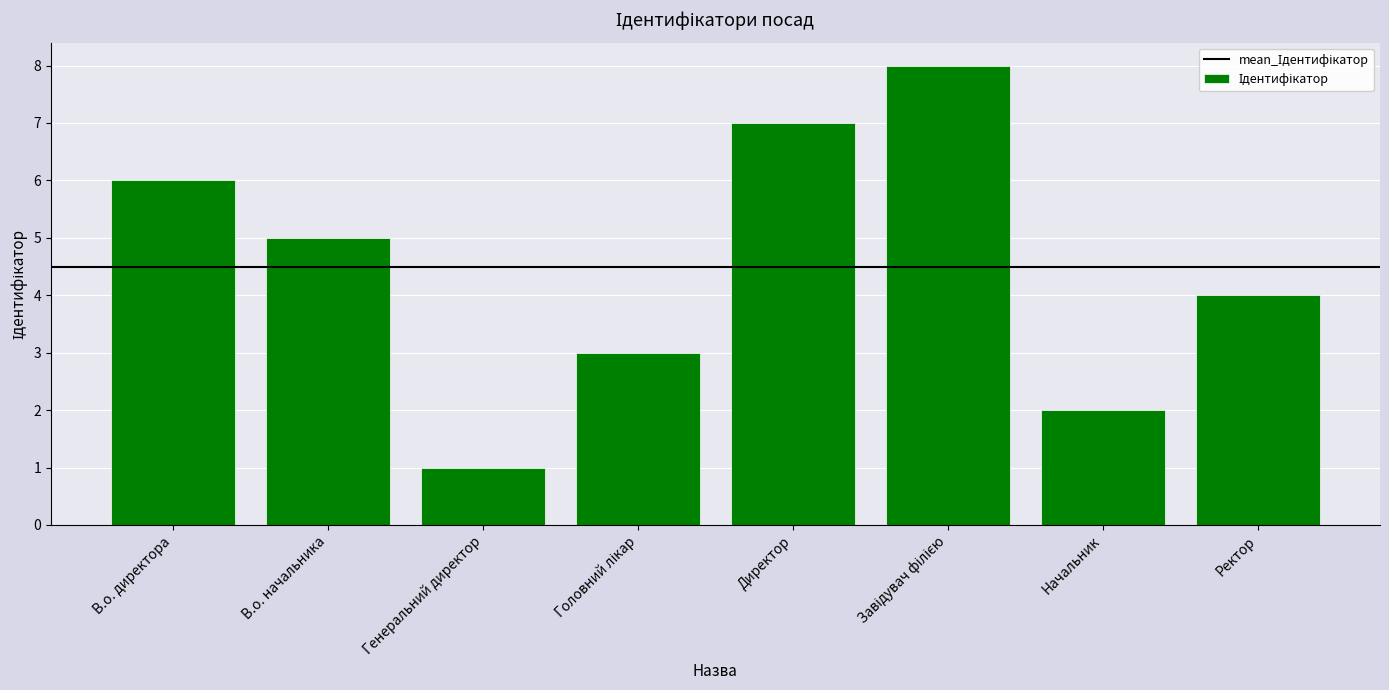

What value does the data have at Директор?

7